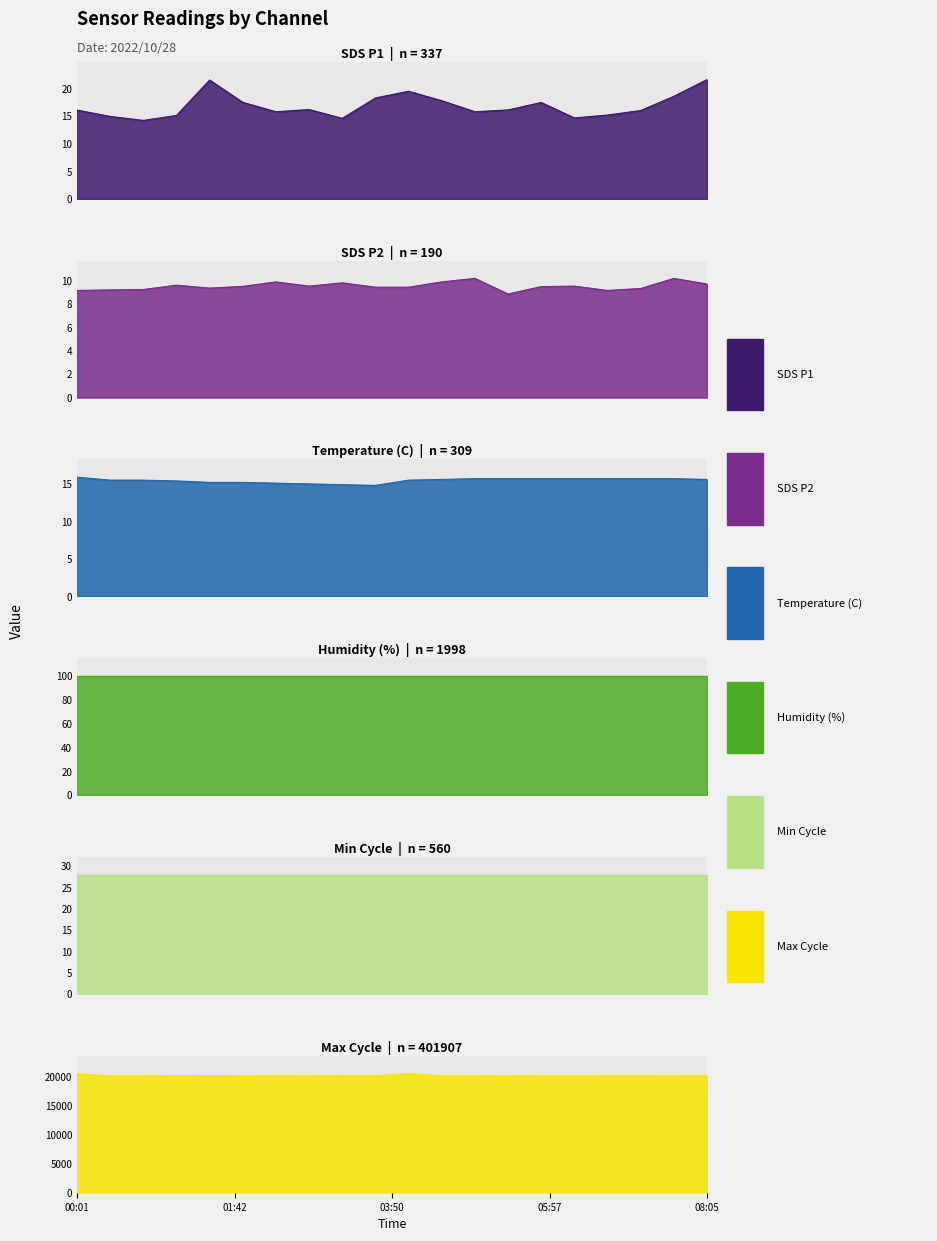

The value of SDS_P2 at 05:57 is 15.2. True or false?

False